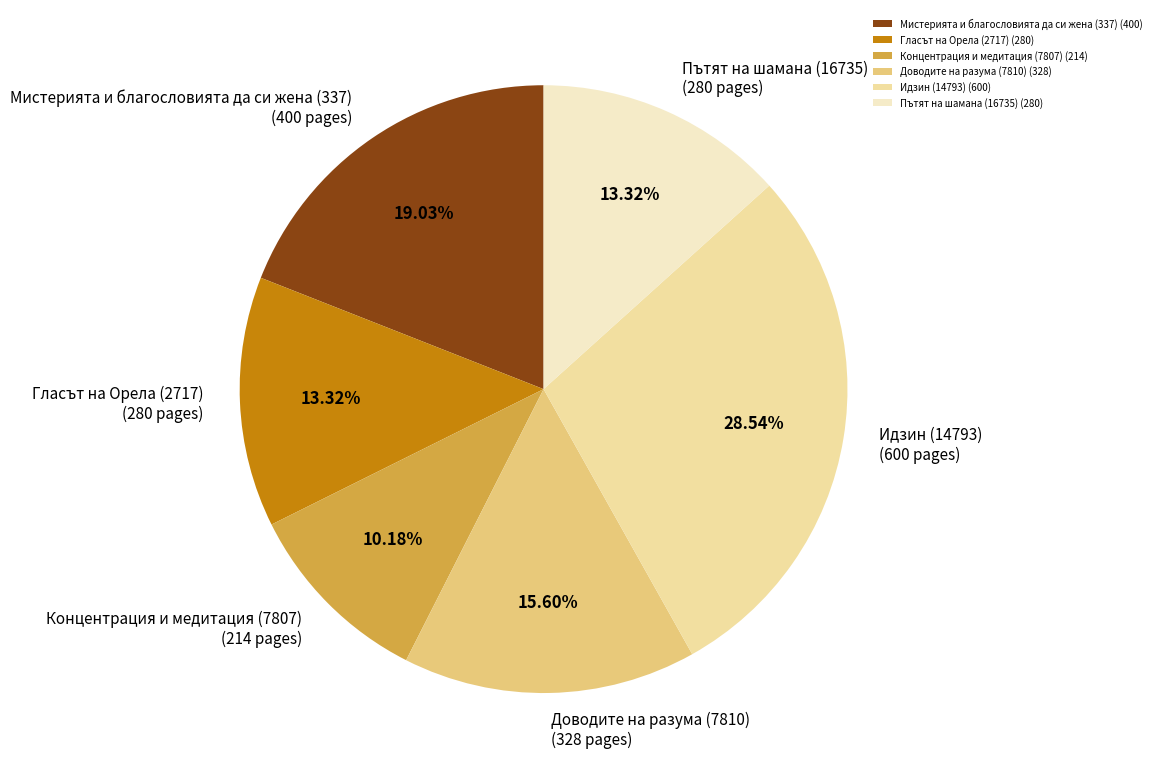

To the nearest percent, what is the average slice percentage?

17%